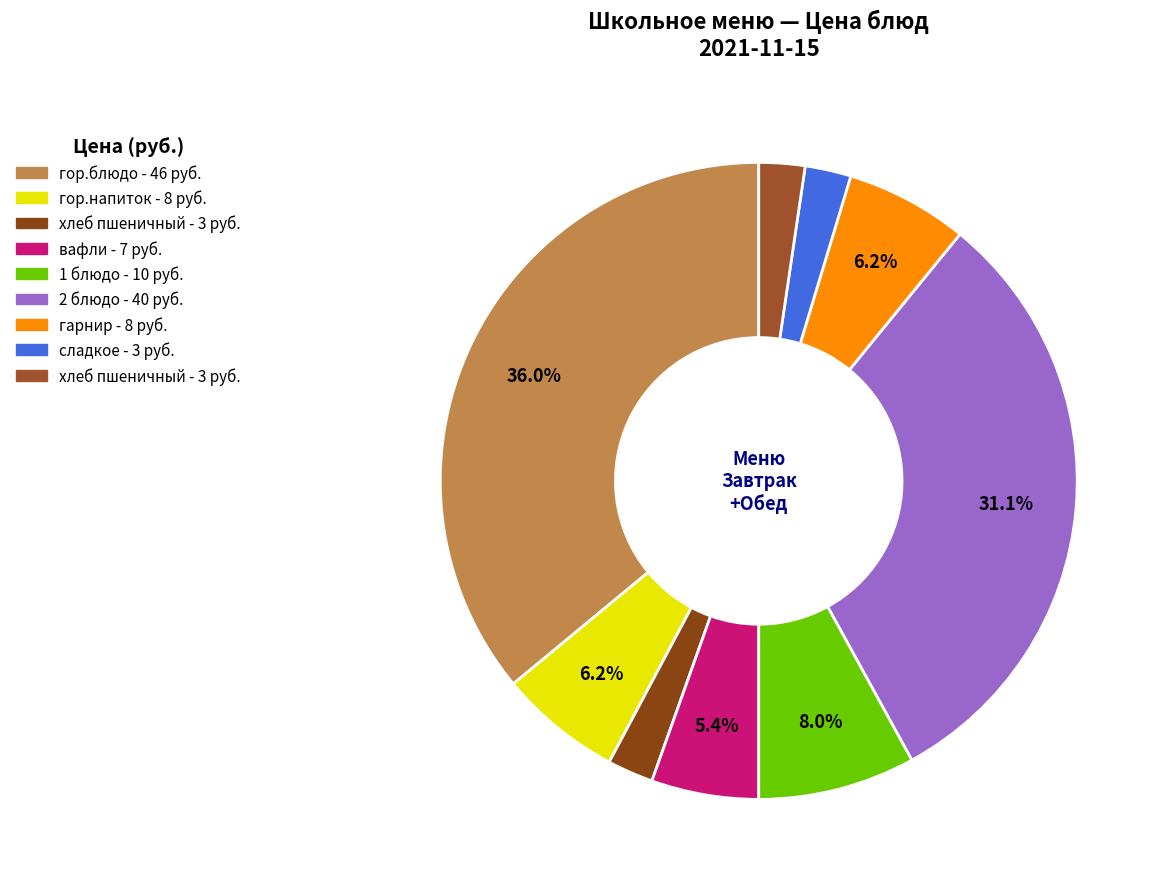

Rank the categories by value from lowest to highest.

хлеб пшеничный (Завтрак), сладкое (Чай), хлеб пшеничный (Обед), вафли, гор.напиток (Компот), гарнир (Макароны), 1 блюдо (Суп гороховый), 2 блюдо (Фрикадельки), гор.блюдо (Рагу овощное)